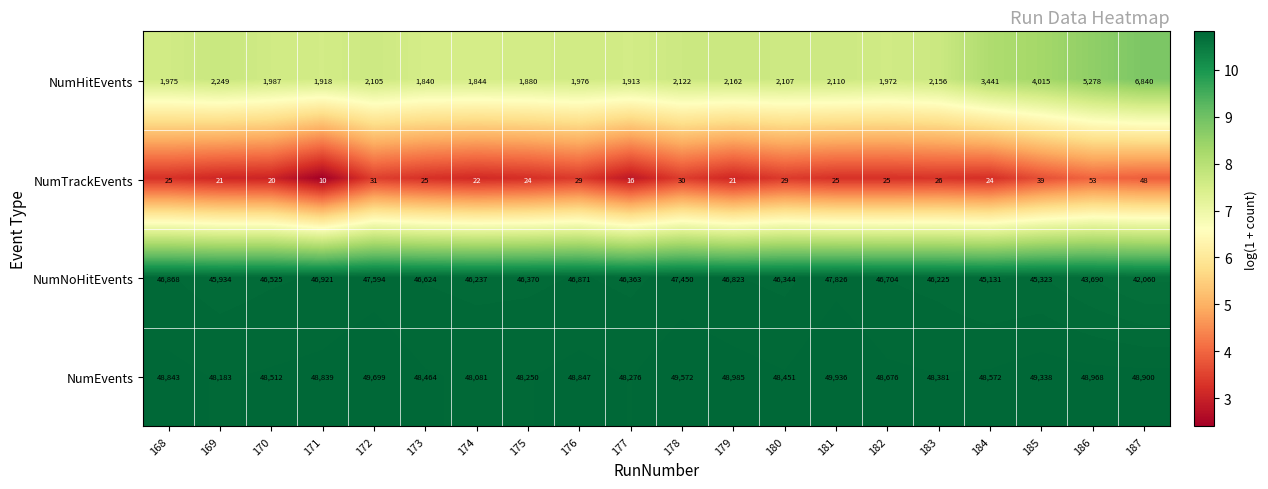

Between 175 and 182, which series saw the biggest shift?

NumEvents